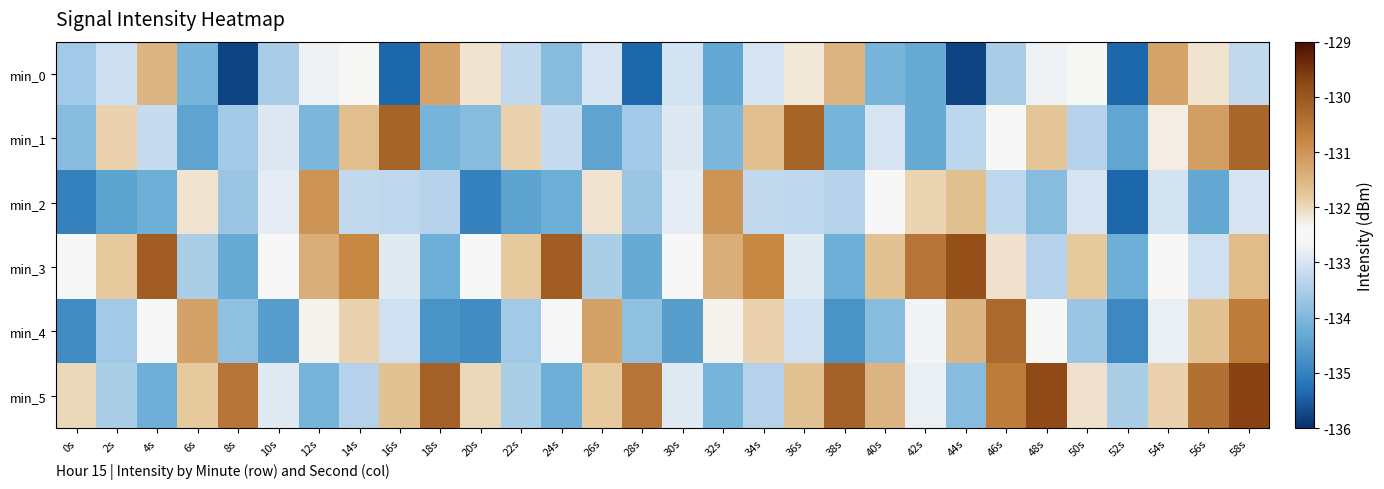

What is the difference between the highest and lowest values at 4s?

4.1